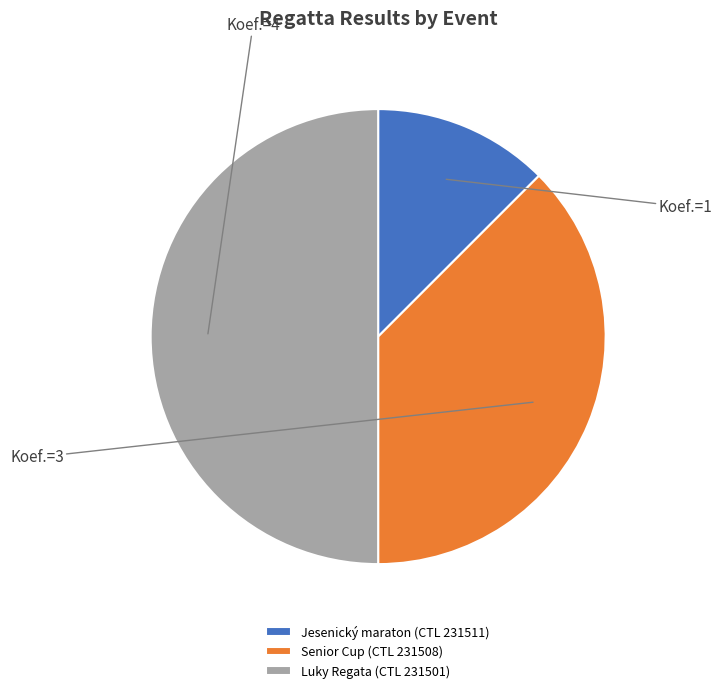

Between Jesenický maraton (CTL 231511) and Senior Cup (CTL 231508), which is larger?

Senior Cup (CTL 231508)